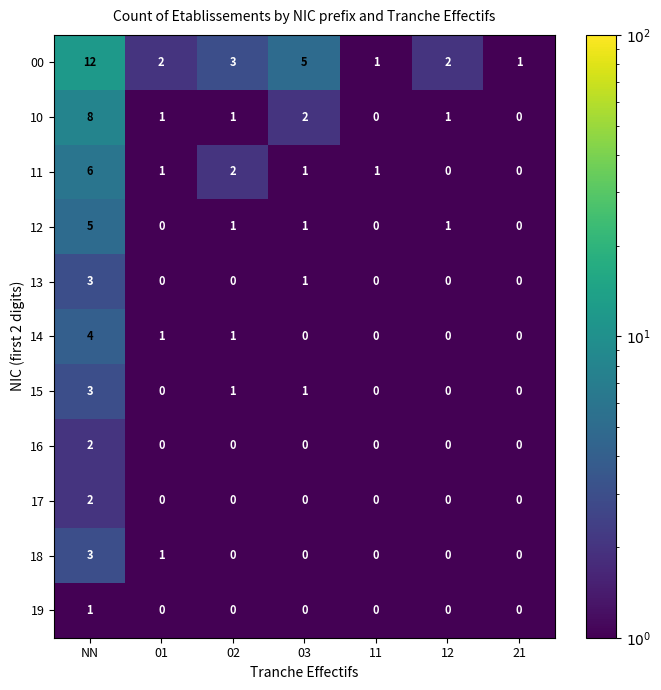

What is the maximum value shown in the chart?

12